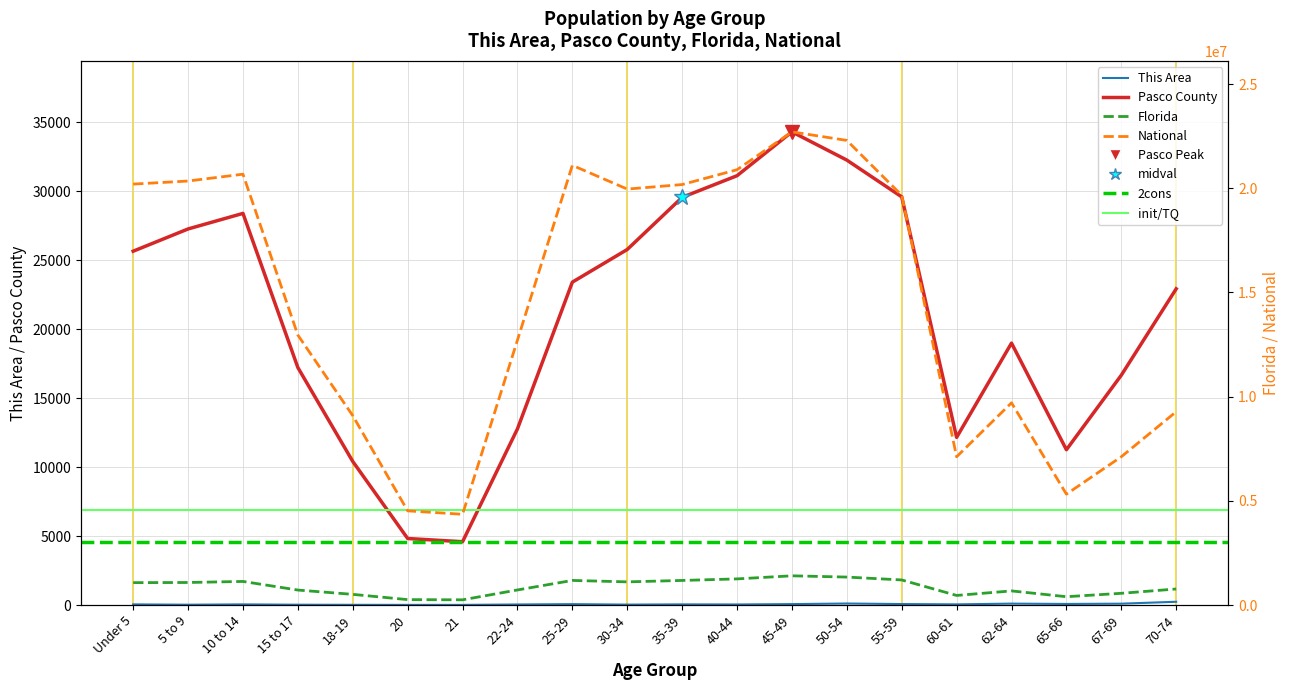

The Florida series shows 1078673 at 62-64. True or false?

False